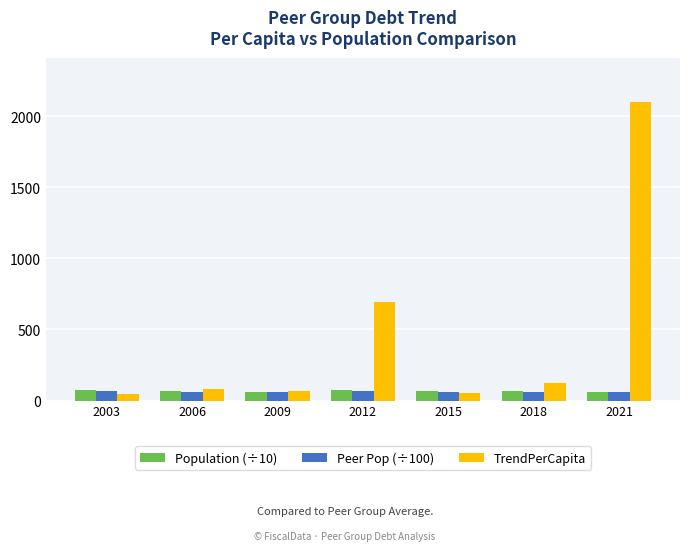

What is the value of the Population (÷10) bar at the 6th from the left?

68.0